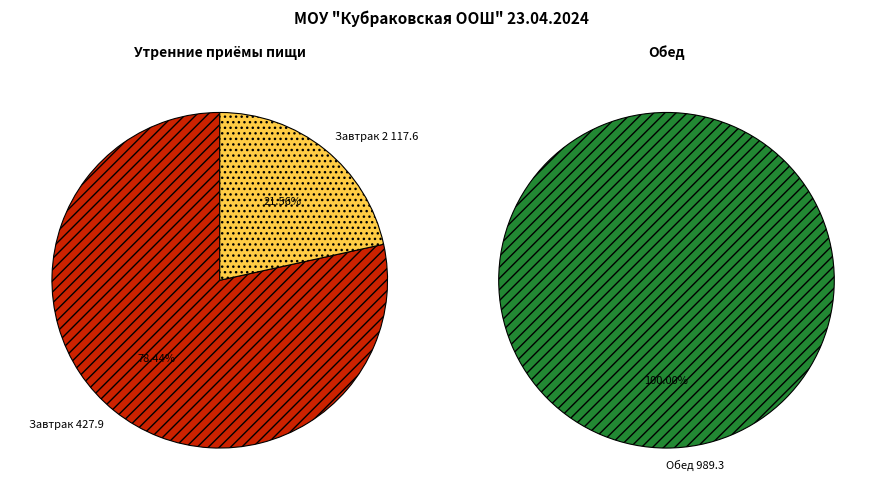

What is the smallest slice in the pie chart?

Завтрак 2